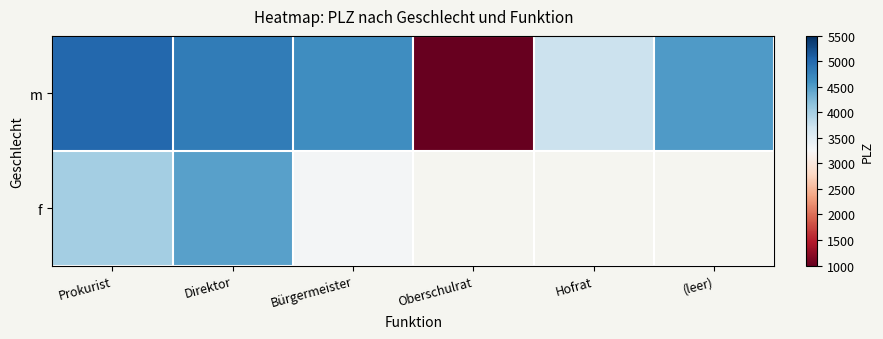

How many data points does each series have?

6